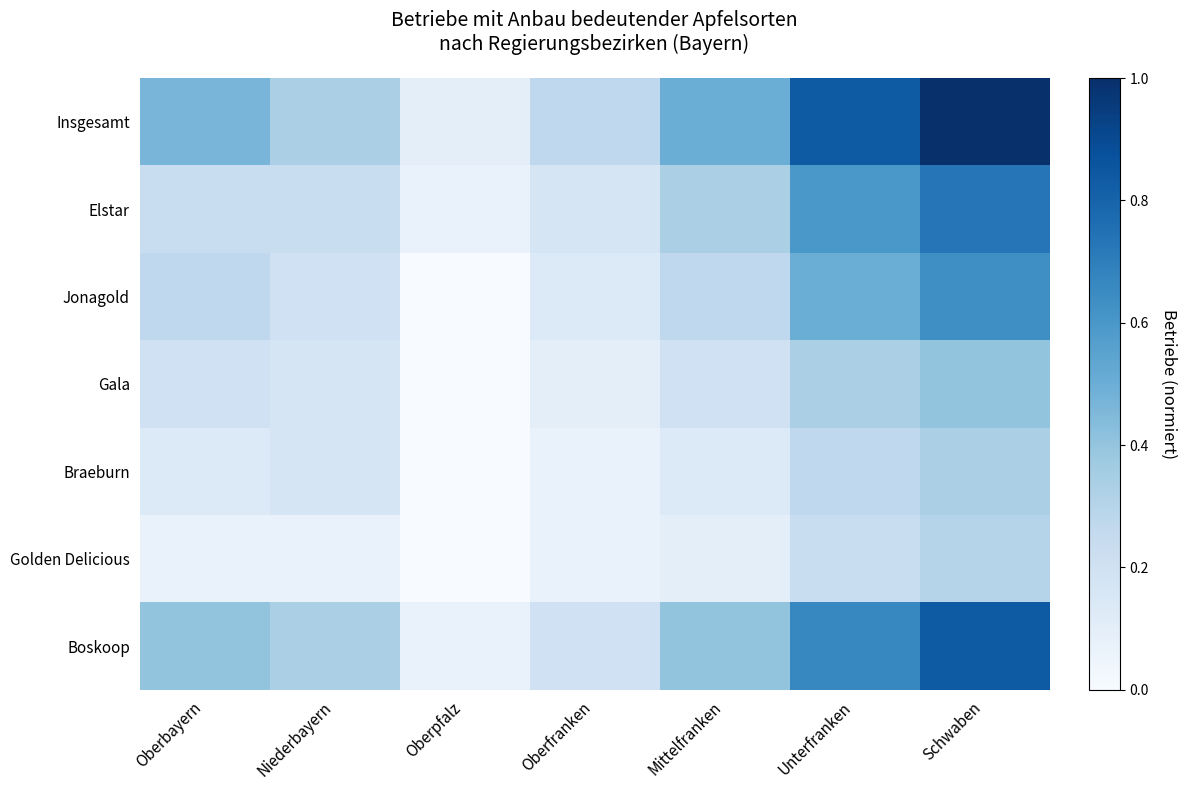

Which series has the widest spread of values?

Insgesamt